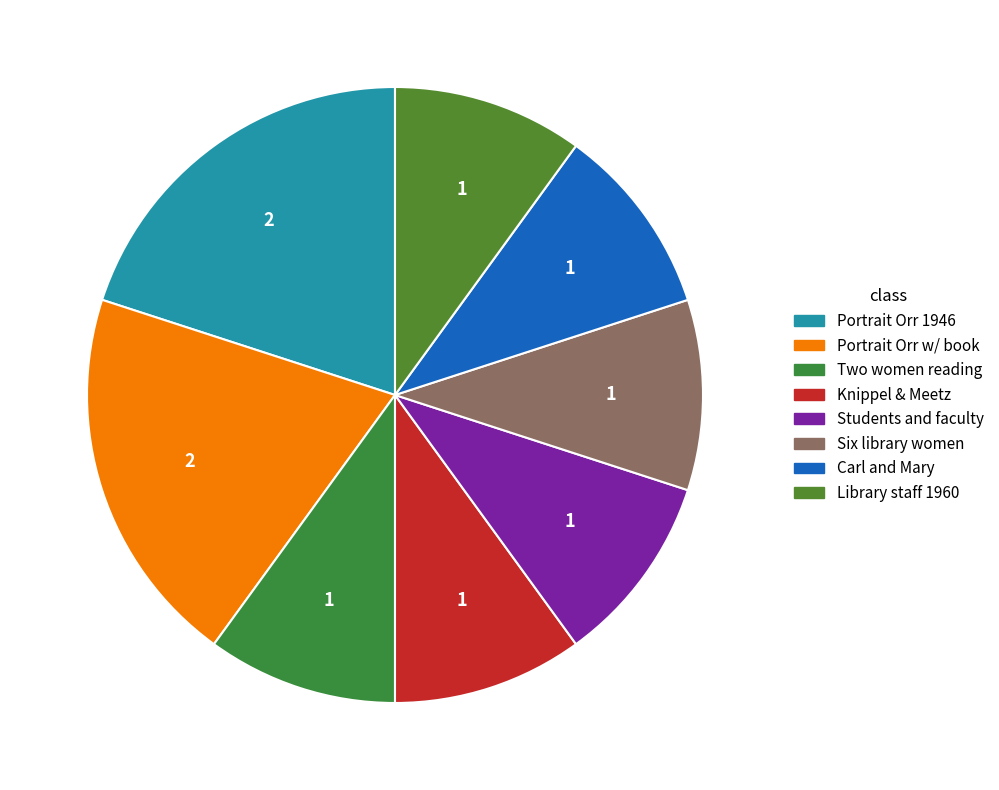

How many slices are in this pie chart?

8